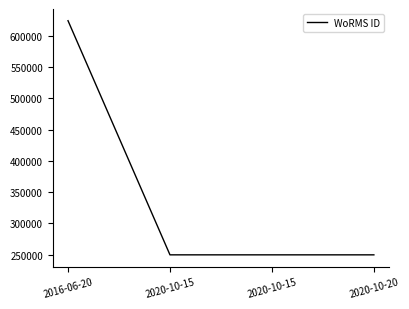

What is the label of the 2nd point from the right?

2020-10-15